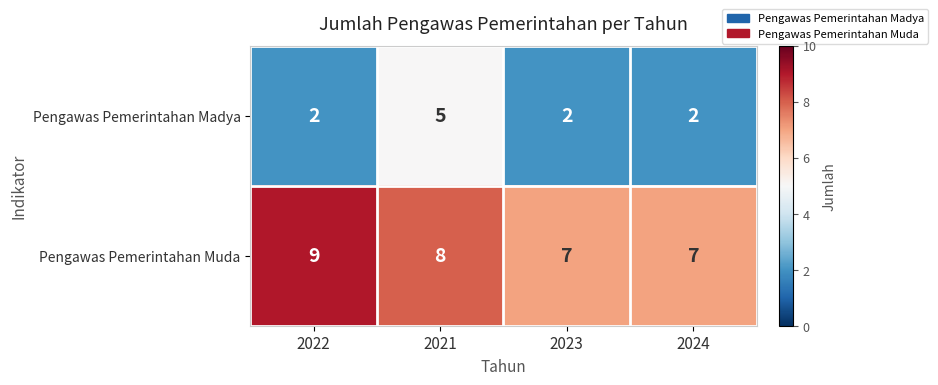

What is the smallest value displayed?

2